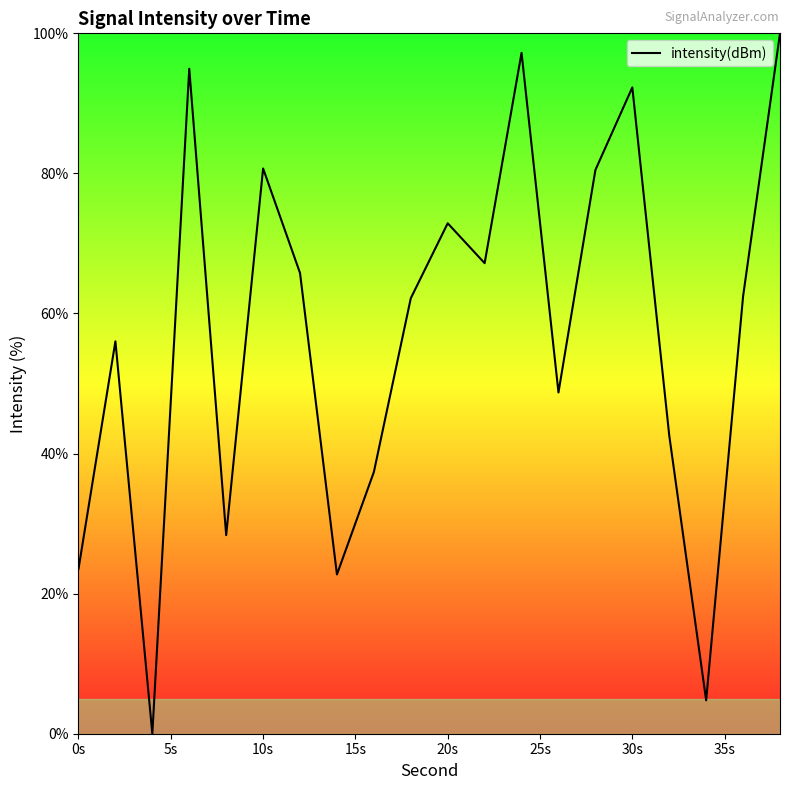

What is the greatest value displayed?

100.0